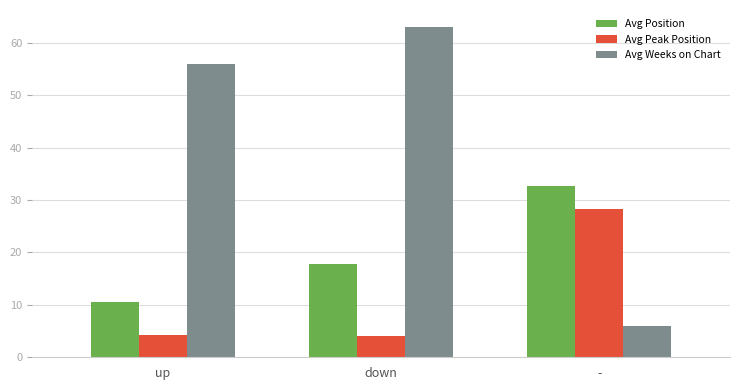

List the series in order of their peak value, highest first.

Avg Weeks on Chart, Avg Position, Avg Peak Position